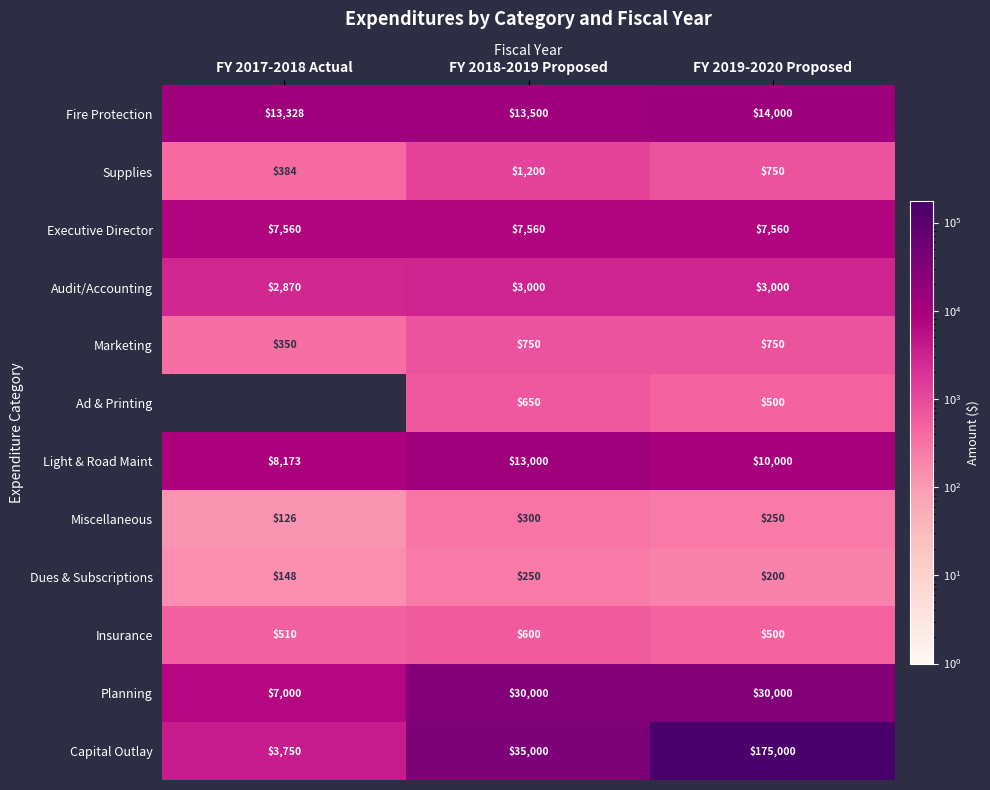

At which category is the sum across all series the highest?

FY 2019-2020 Proposed